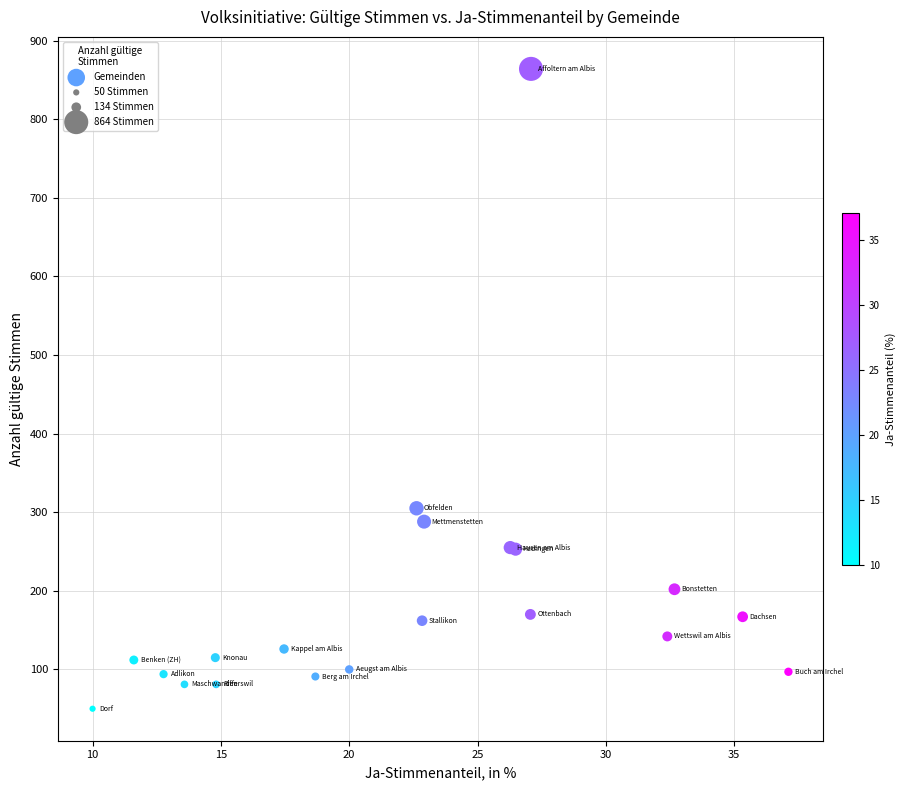

What Y value in the scatter plot is closest to 457?

305